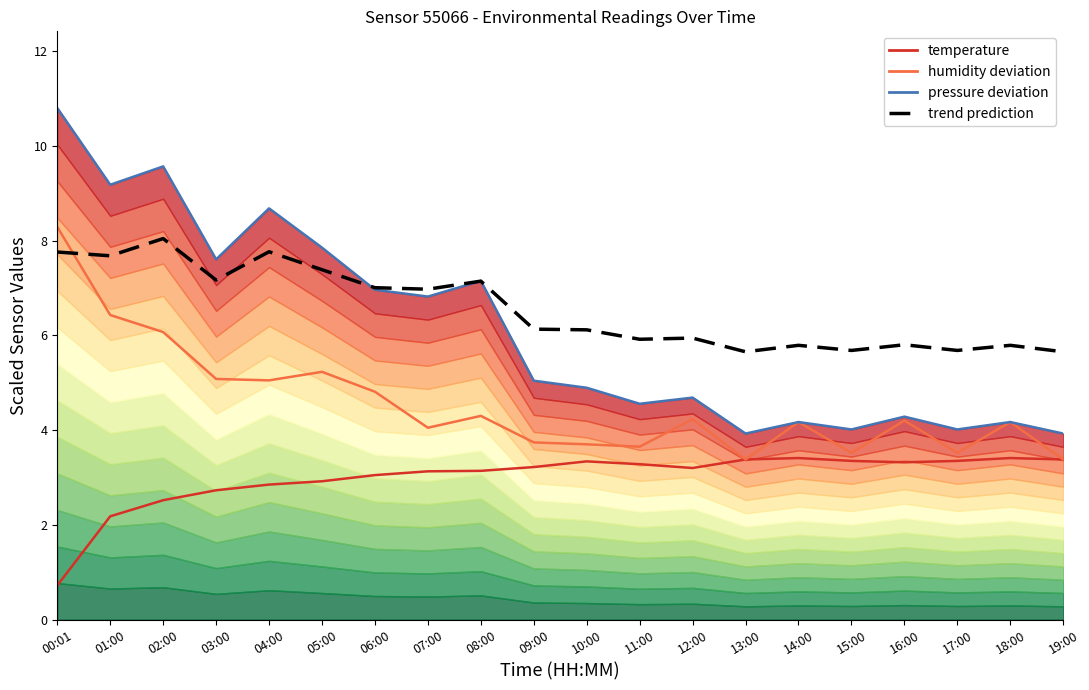

True or false: temperature and trend prediction intersect in this chart.

False